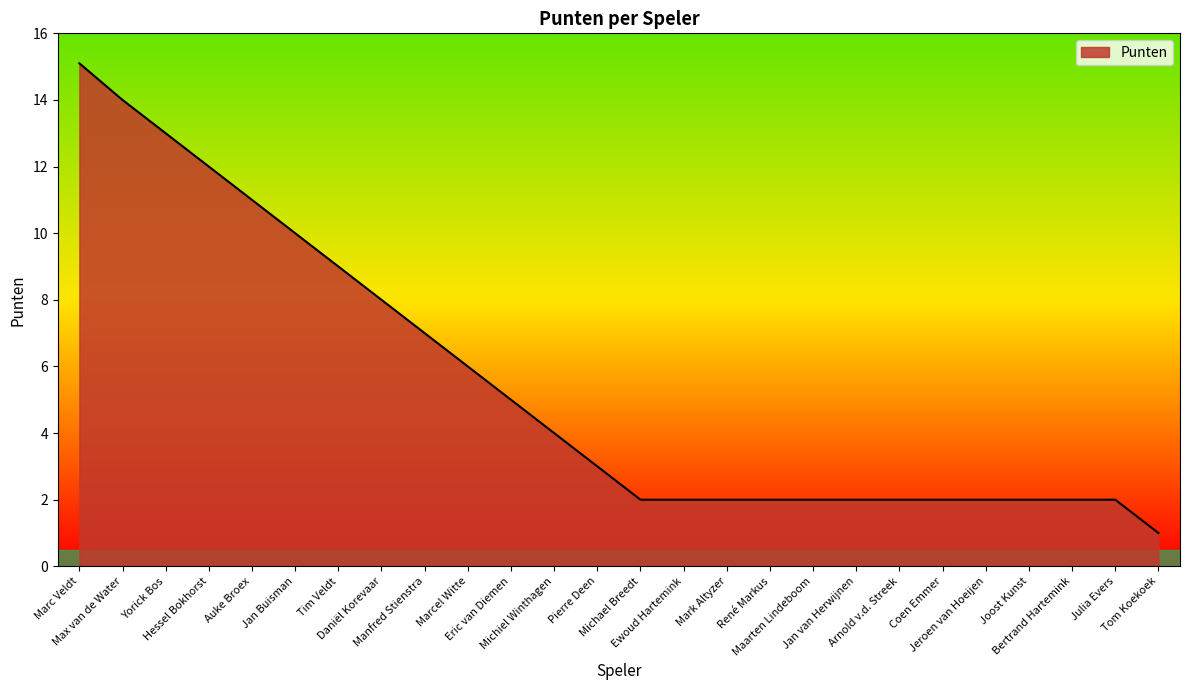

Where is the data nearest to the value 8?

Daniël Korevaar